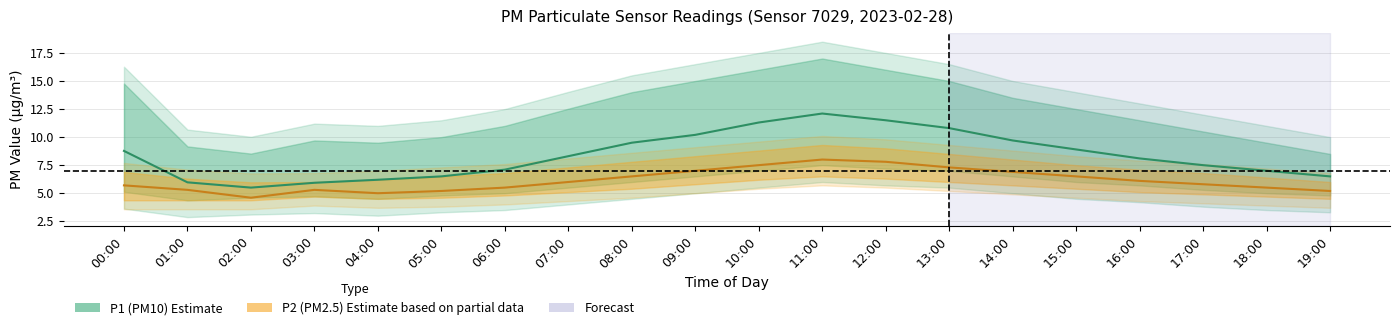

What is the difference between the highest and lowest values at 00:00?

10.4